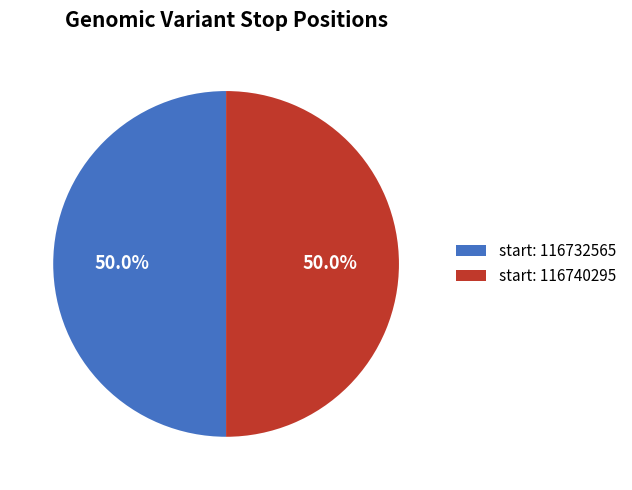

To the nearest percent, what is the average slice percentage?

50%